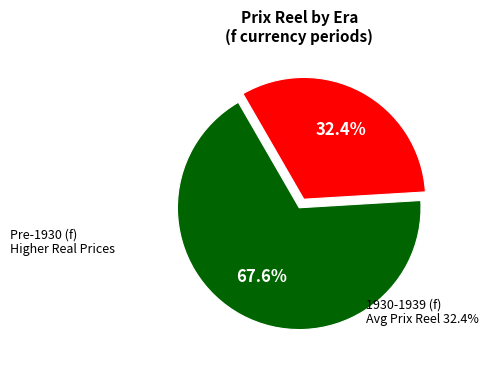

Is there any slice that represents more than half of the pie?

Yes